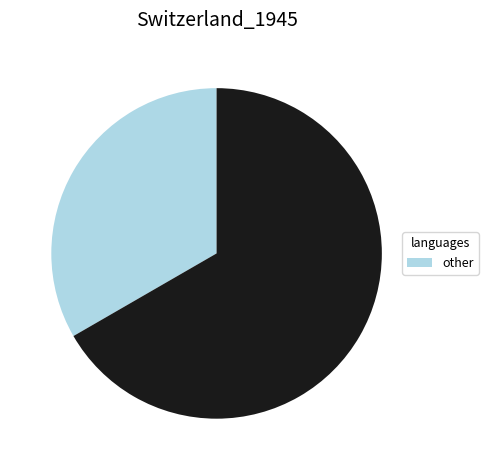

Is there any slice that represents more than half of the pie?

Yes